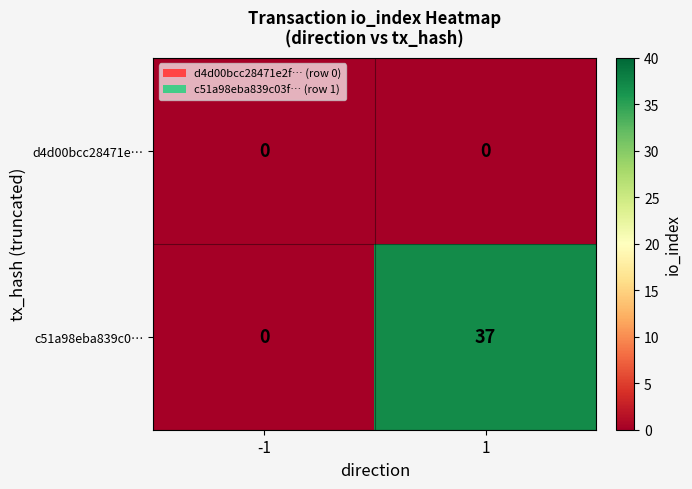

Reading left to right, extract all data points from this chart.

d4d00bcc28471e…: -1=0	1=0
c51a98eba839c0…: -1=0	1=37